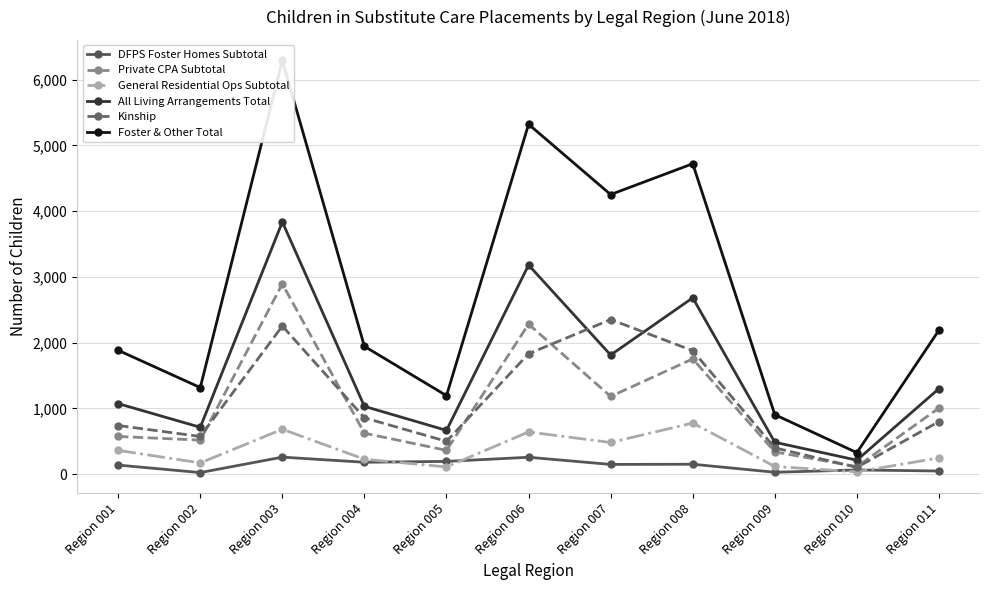

Between Region 003 and Region 002, which is larger?

Region 003